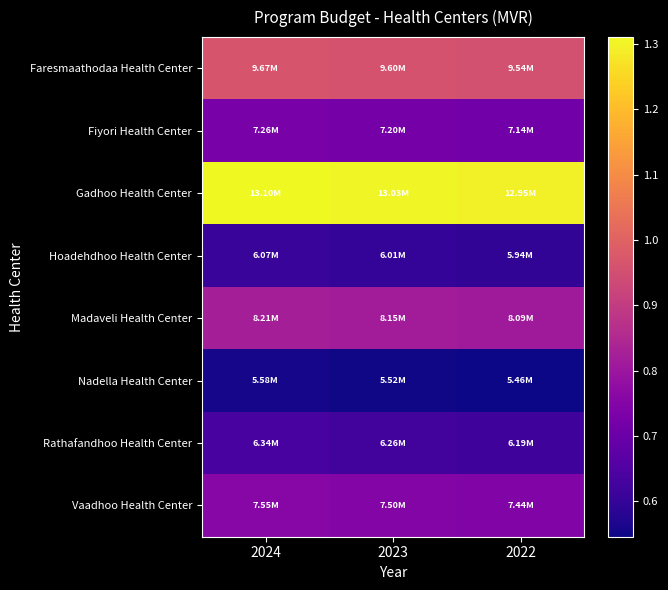

What is the difference between the highest and lowest values at 2022?

7487627